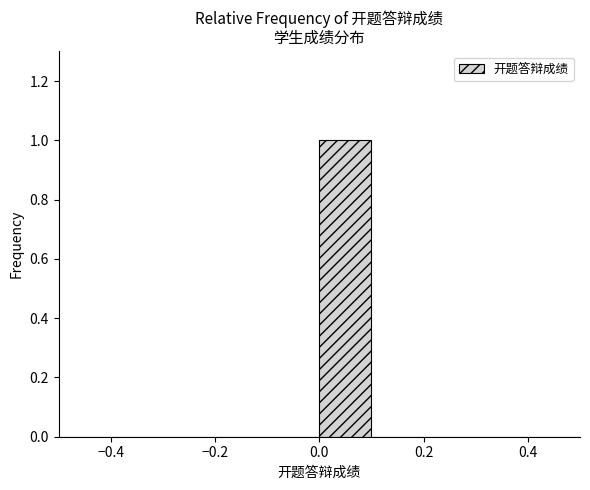

Reading left to right, transcribe this chart: for each bar, give the range it covers on the x-axis and its height. The values are not printed on the chart, so give them approximately, as read against the axis.

-0.5 to -0.4: 0
-0.4 to -0.3: 0
-0.3 to -0.2: 0
-0.2 to -0.1: 0
-0.1 to 0.0: 0
0.0 to 0.1: 1
0.1 to 0.2: 0
0.2 to 0.3: 0
0.3 to 0.4: 0
0.4 to 0.5: 0